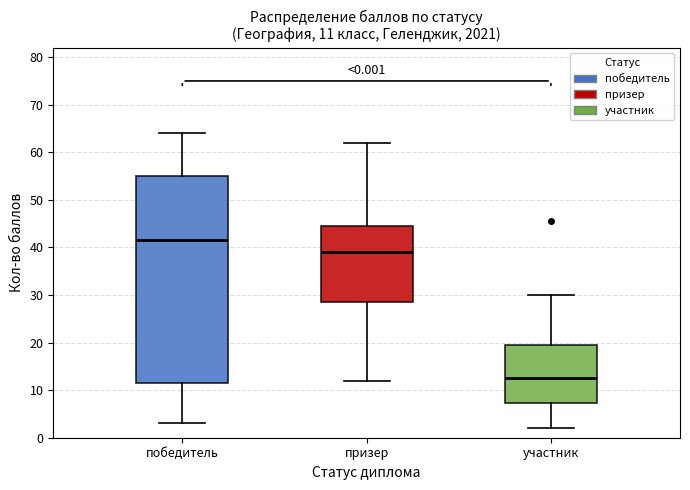

Which box's median line is the lowest?

участник